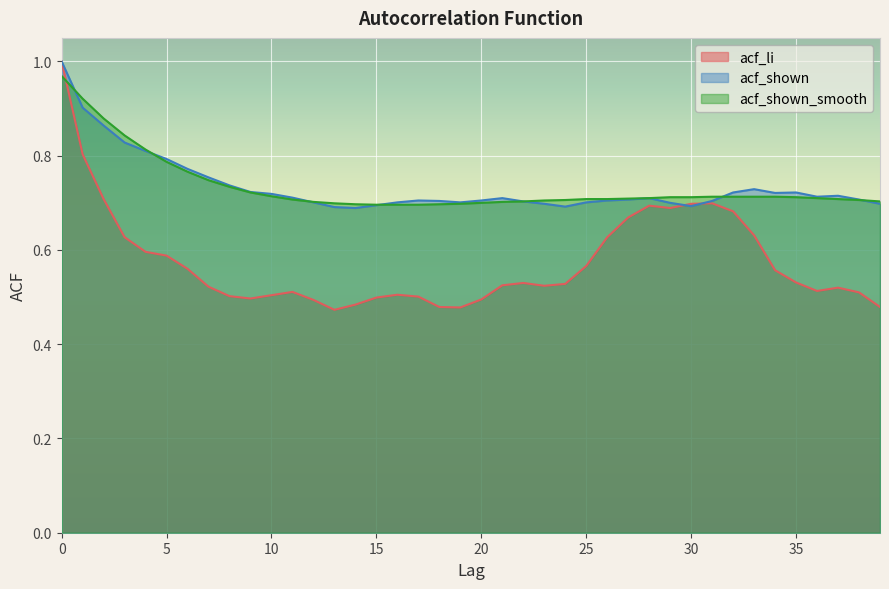

What is the sum of all acf_shown values?

29.4